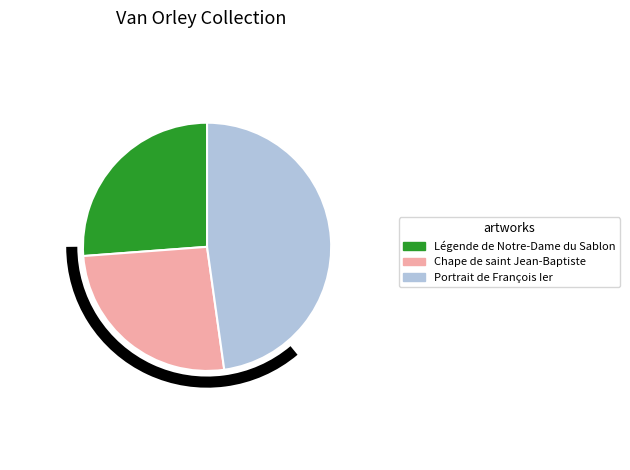

Does any single category account for the majority?

No